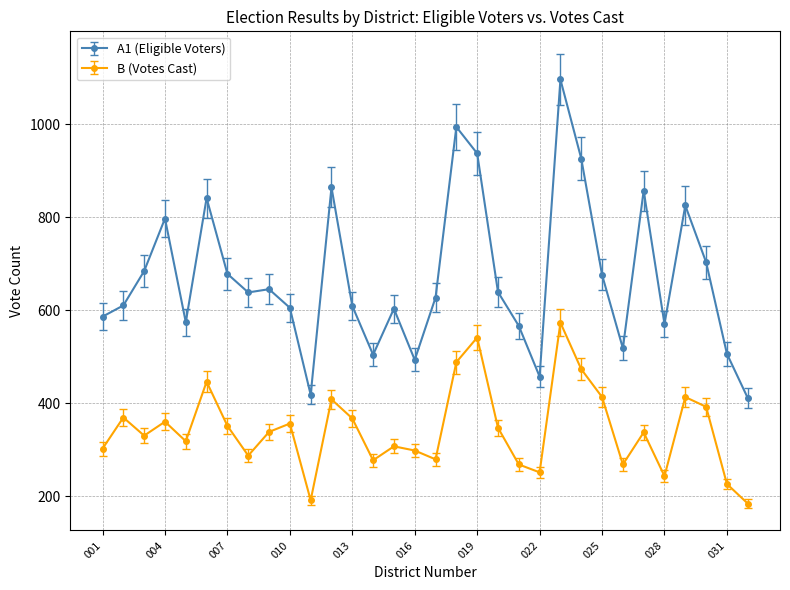

What are all the series names shown in the legend?

A1 (Eligible Voters), B (Votes Cast)